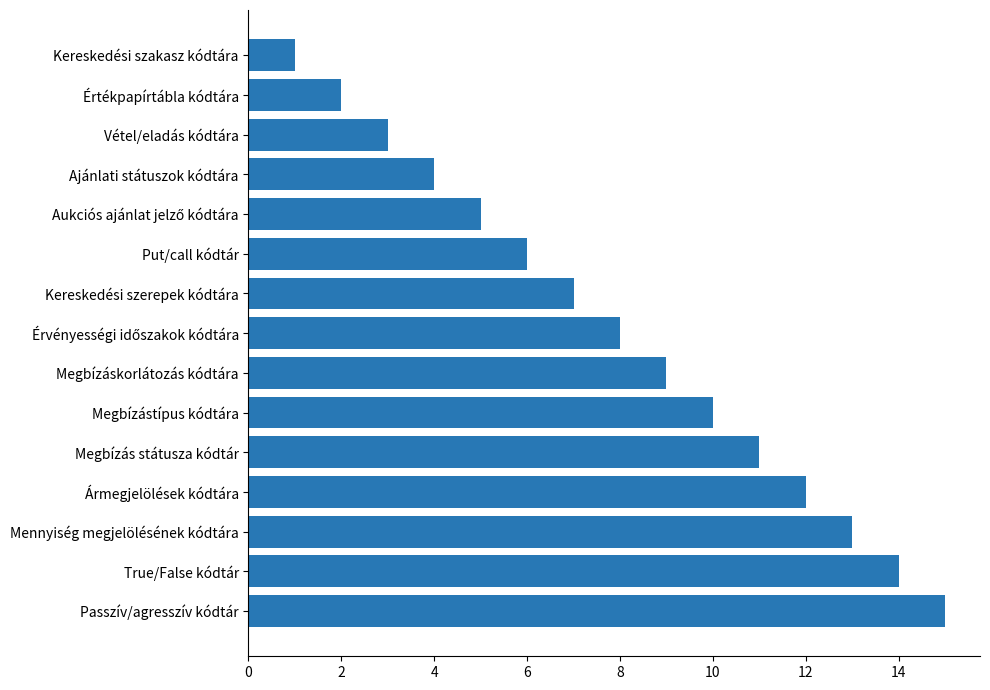

How many distinct data groups are displayed?

1